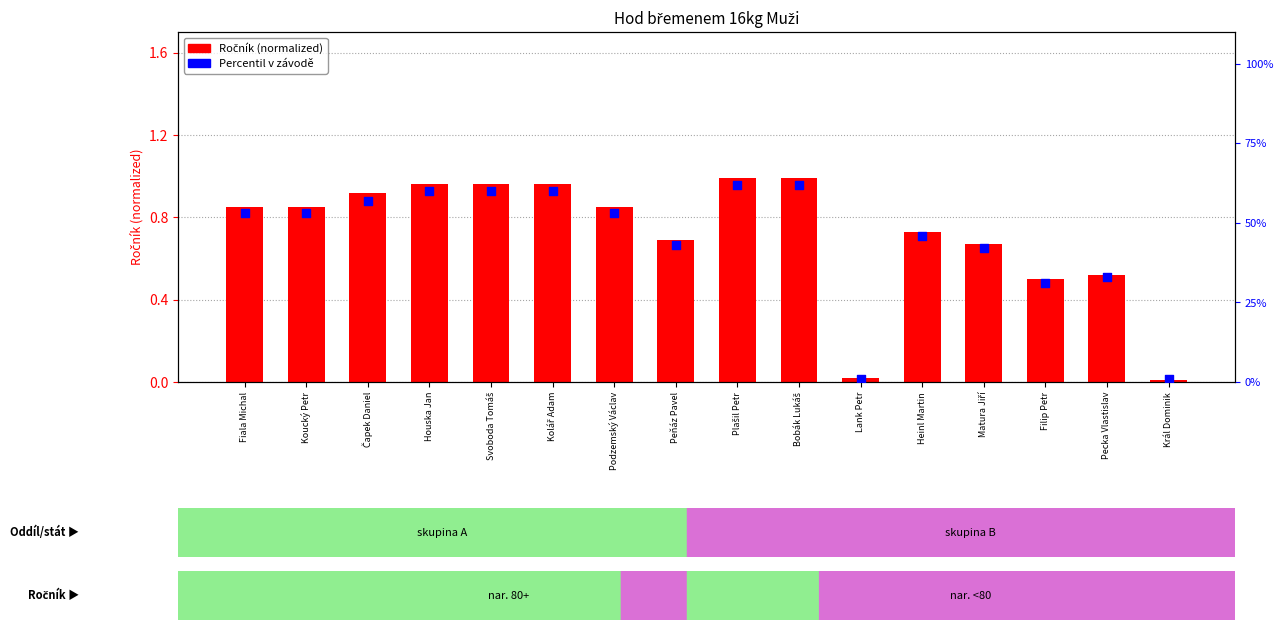

What is the total value across all series at Podzemský Václav?

1.4